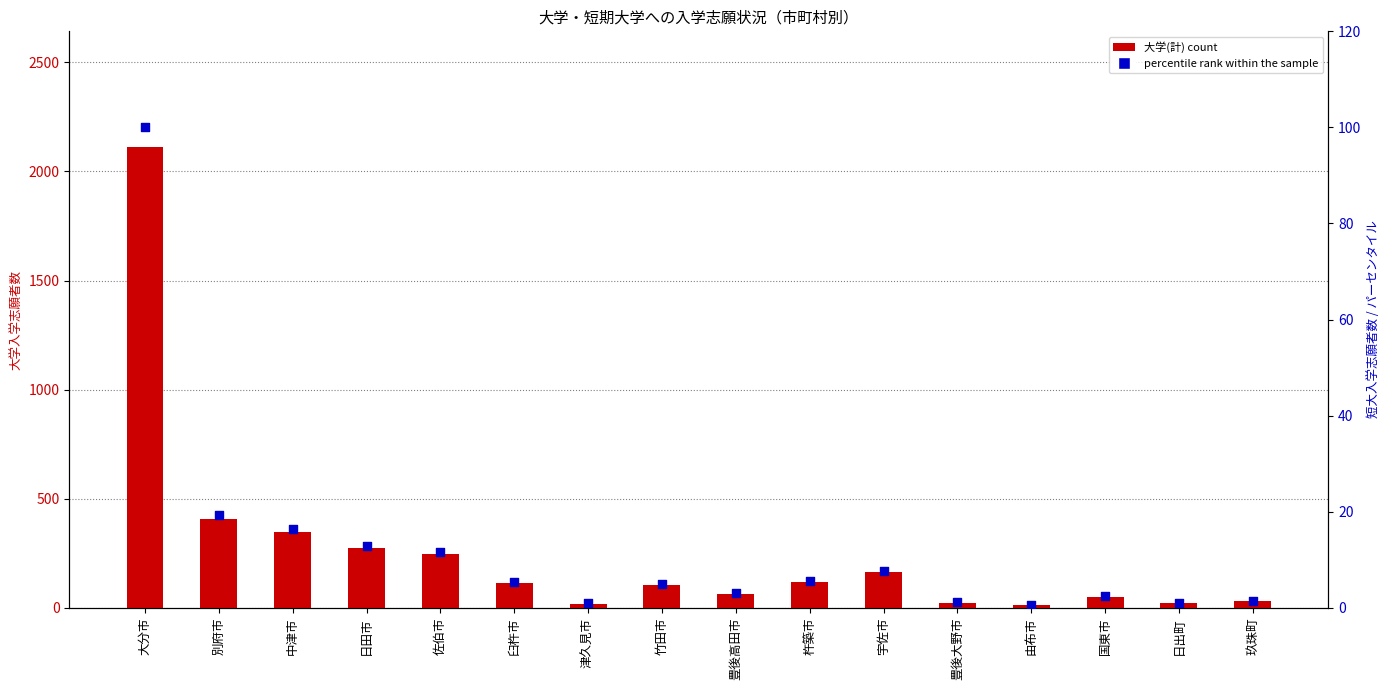

Which series has the largest total across all categories?

大学(計) count